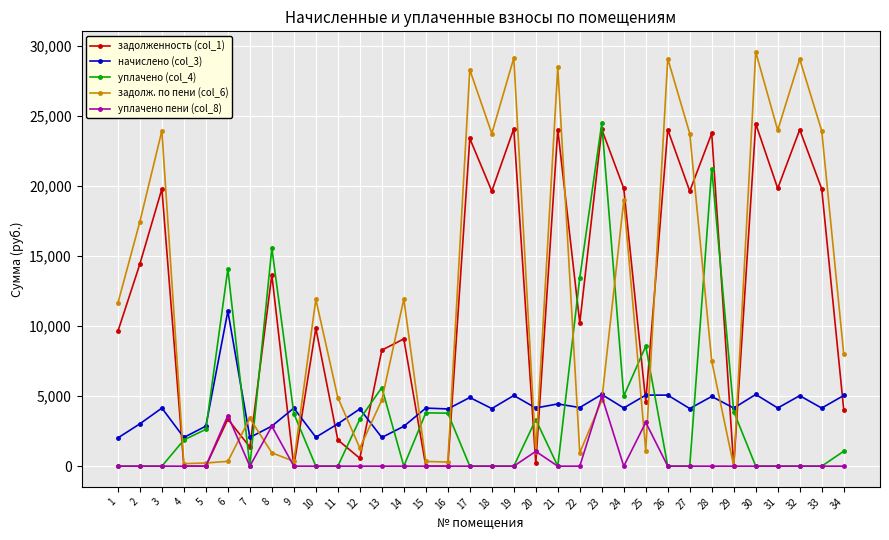

At how many categories does at least one series exceed 18784?

14